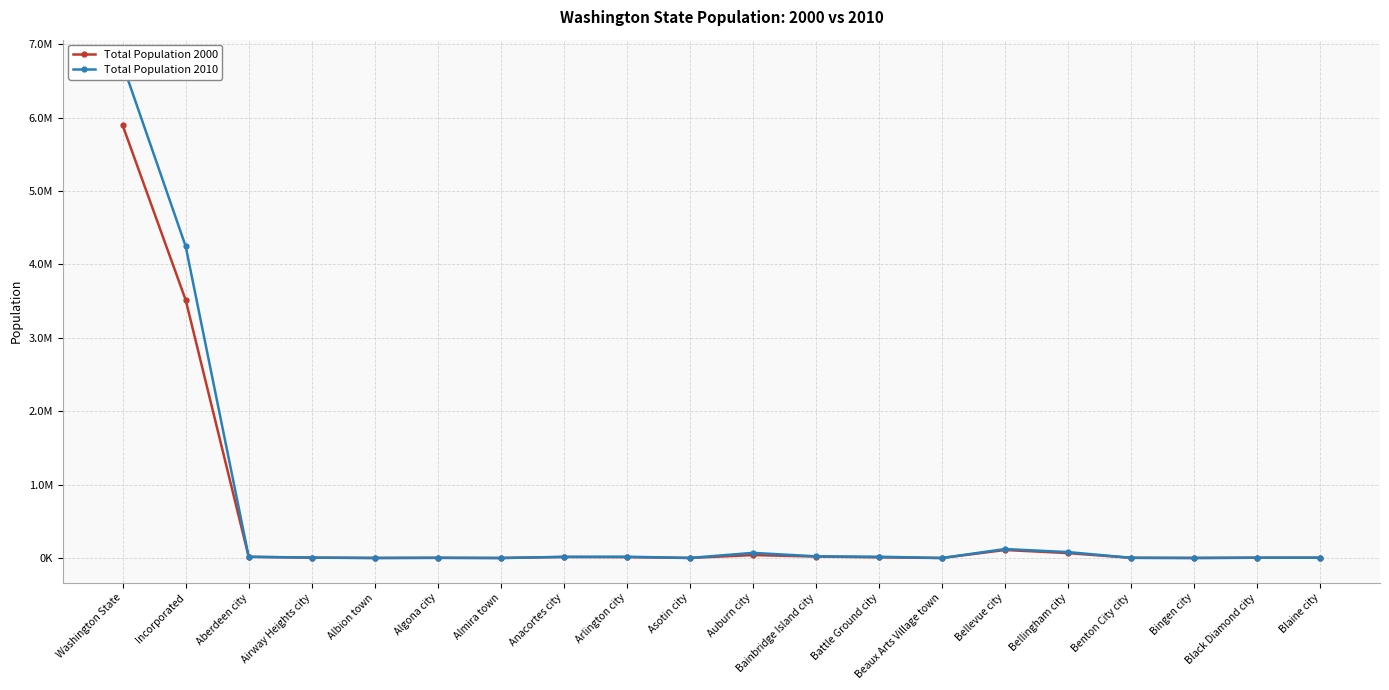

At which category does the chart reach its peak across all series?

Washington State